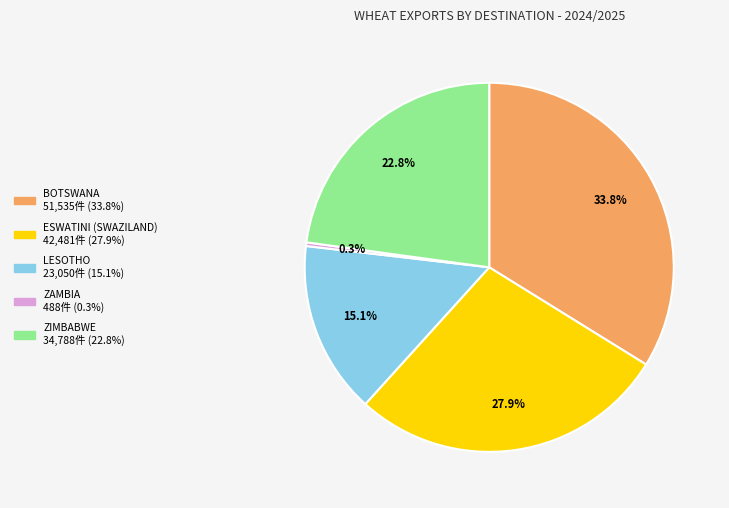

To the nearest percent, what is the difference between the largest and smallest slice percentages?

34%